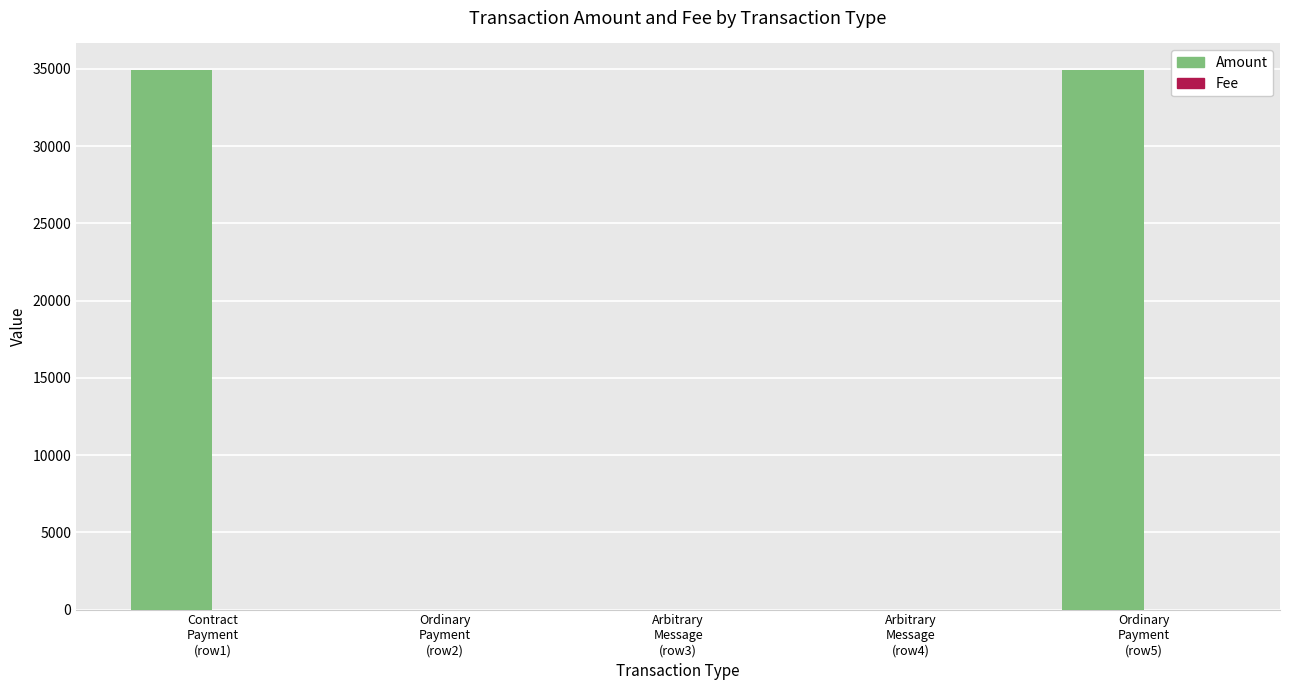

Which series has the largest total across all categories?

Amount